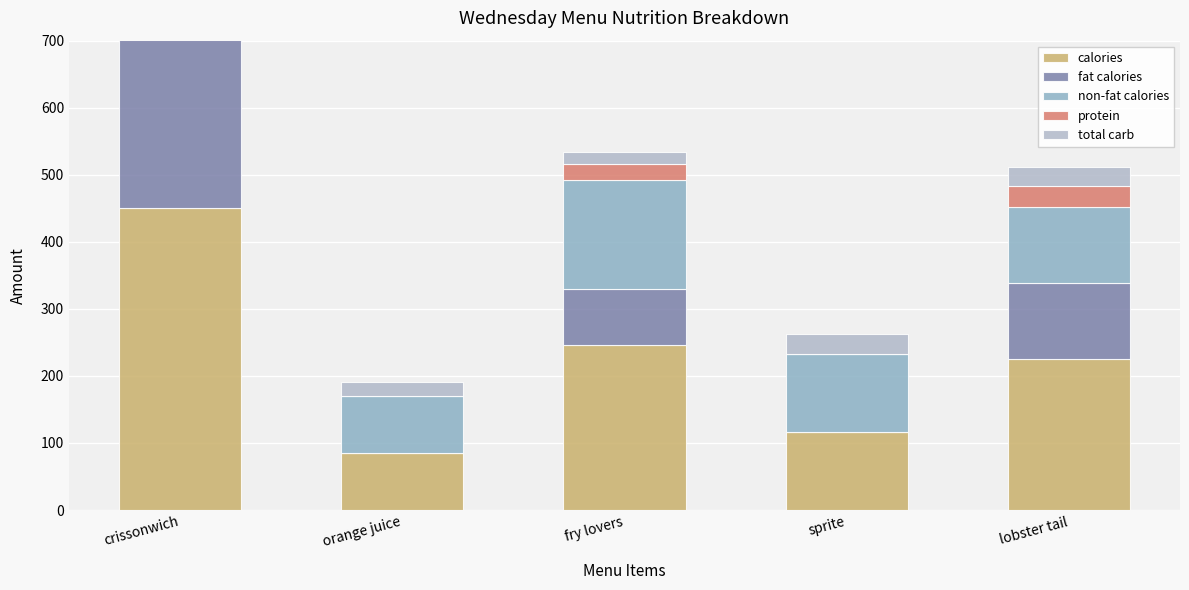

Reading right to left, extract all data points from this chart.

calories: lobster tail=226	sprite=116	fry lovers=246	orange juice=85	crissonwich=450
fat calories: lobster tail=112	sprite=0	fry lovers=84	orange juice=0	crissonwich=270
non-fat calories: lobster tail=114	sprite=116	fry lovers=162	orange juice=85	crissonwich=180
protein: lobster tail=32	sprite=0	fry lovers=24	orange juice=0	crissonwich=19
total carb: lobster tail=27	sprite=31	fry lovers=18	orange juice=21	crissonwich=29